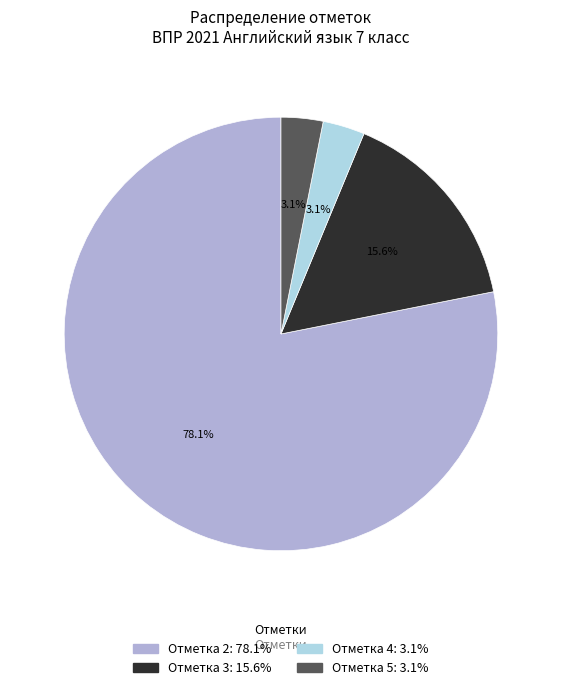

Combined, do Отметка 5 and Отметка 2 account for over 50%?

Yes